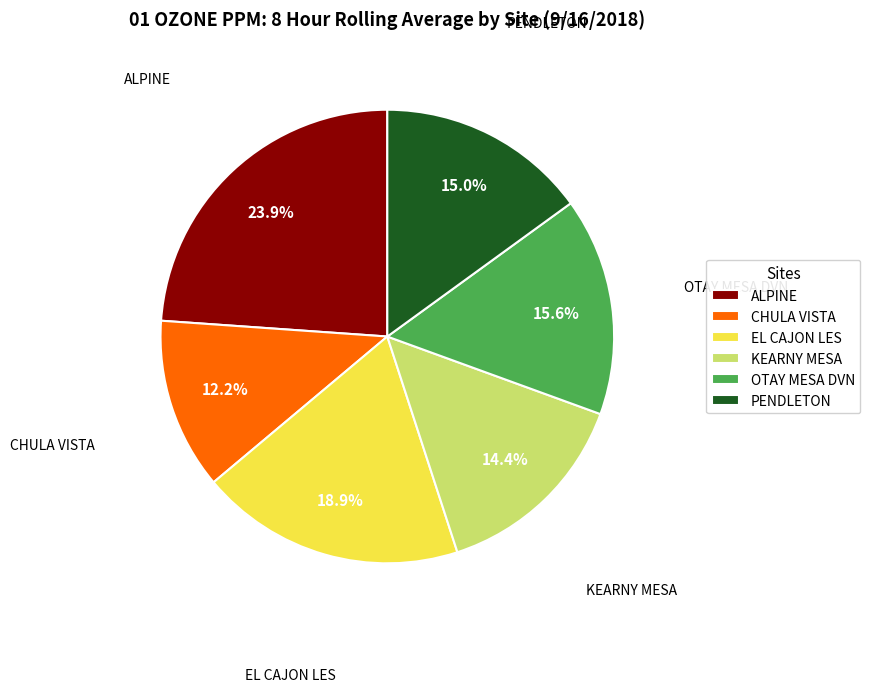

Rank the categories by value from lowest to highest.

CHULA VISTA, KEARNY MESA, PENDLETON, OTAY MESA DVN, EL CAJON LES, ALPINE